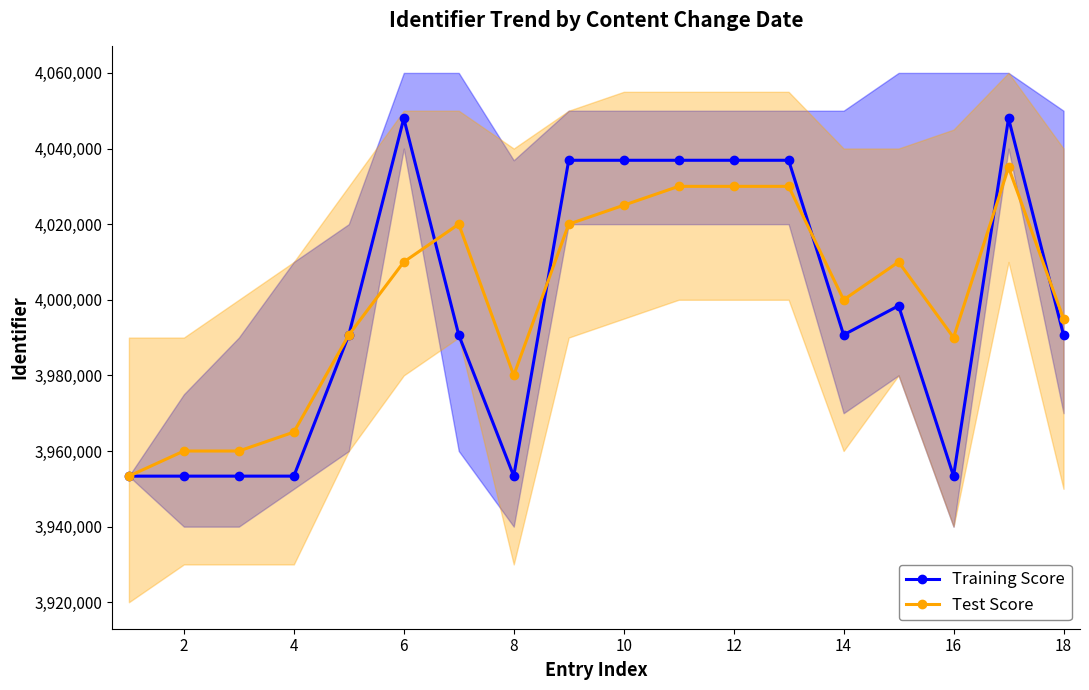

What is the minimum value for Test Score?

3953354